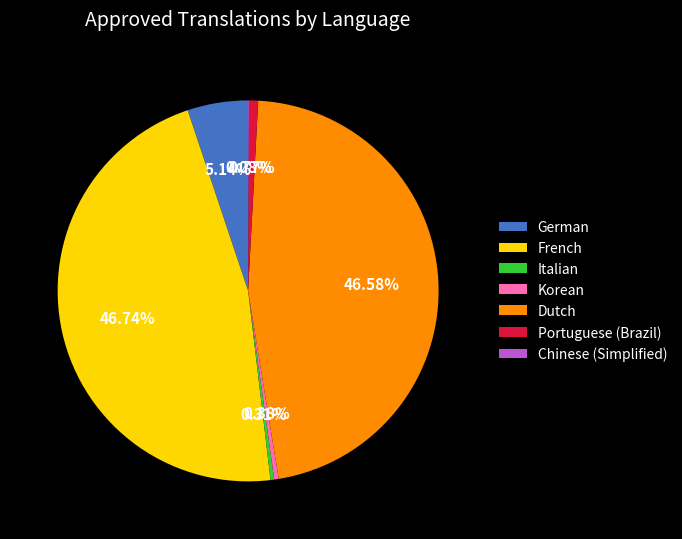

To the nearest percent, what is the difference between the largest and smallest slice percentages?

47%